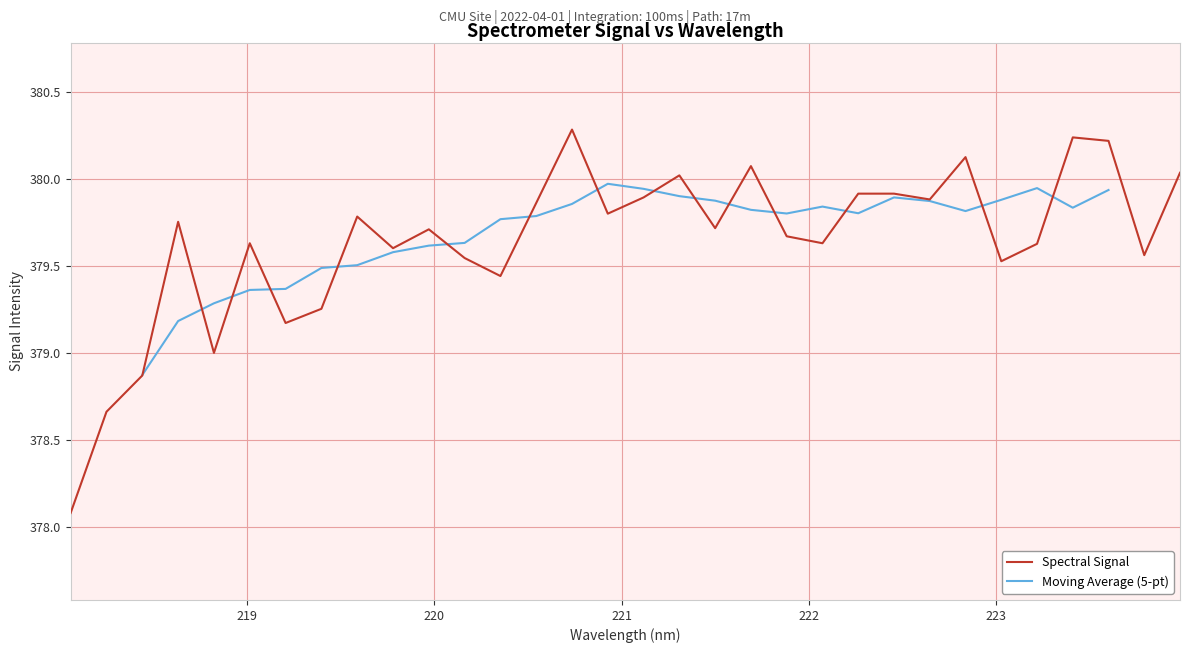

What is the difference between the values at 223.5987 and 220.5444?

0.4